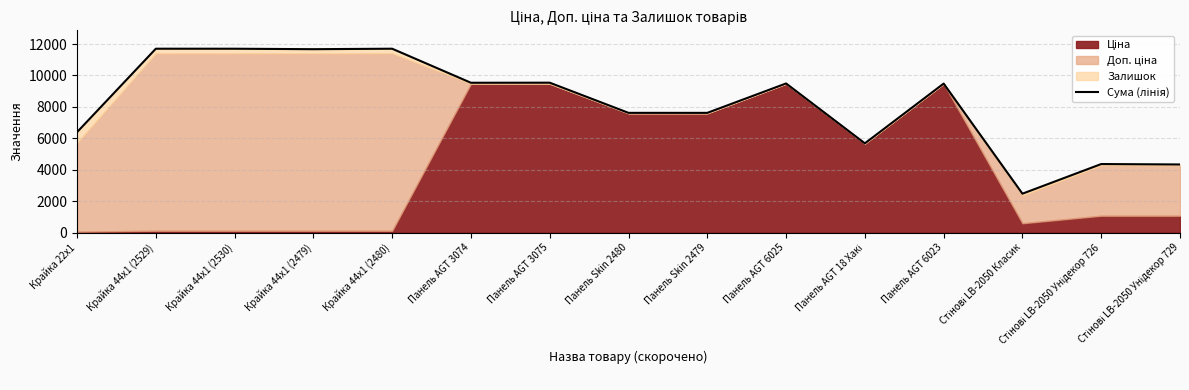

At which category does the chart reach its peak across all series?

Крайка 44x1 (2529)